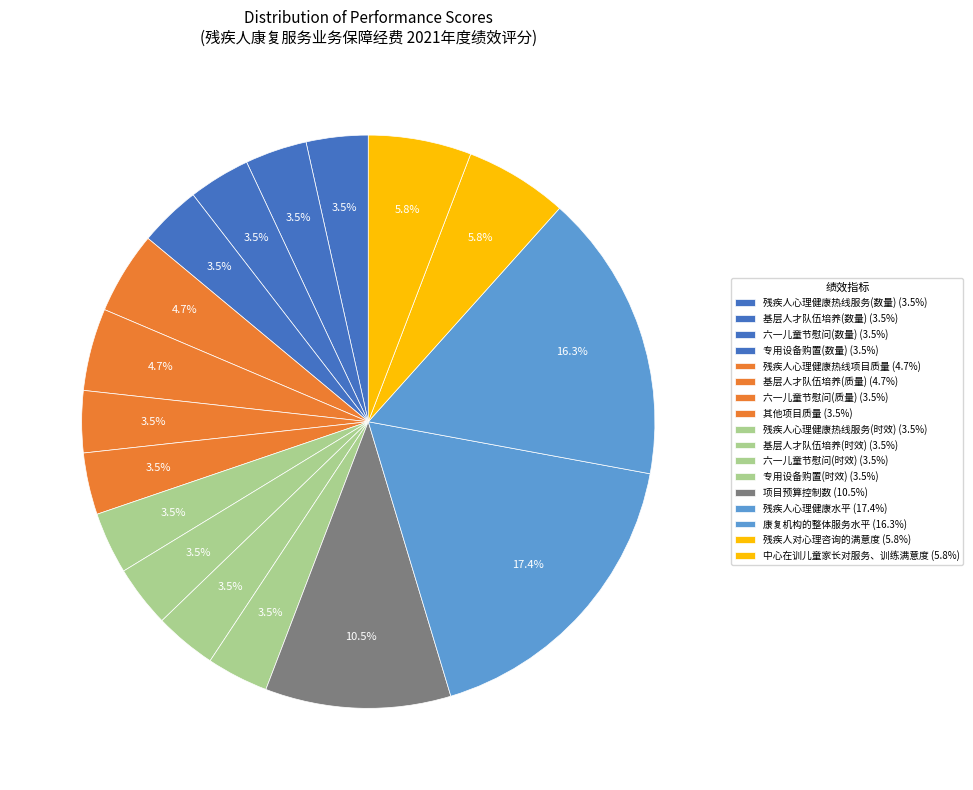

What is the total percentage of 残疾人心理健康热线服务(数量) and 其他项目质量?

7.0%